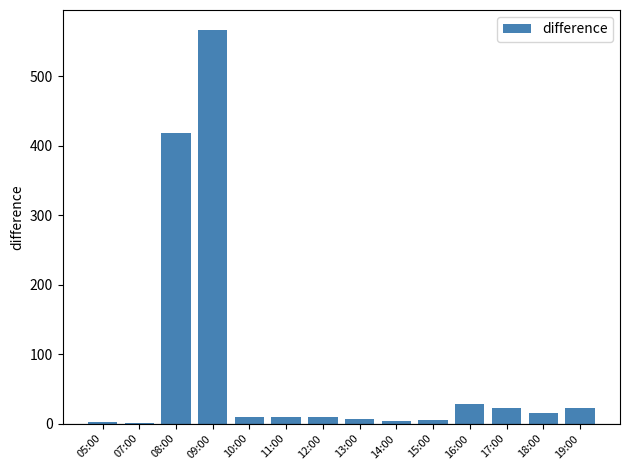

At which category does the chart reach its peak across all series?

09:00